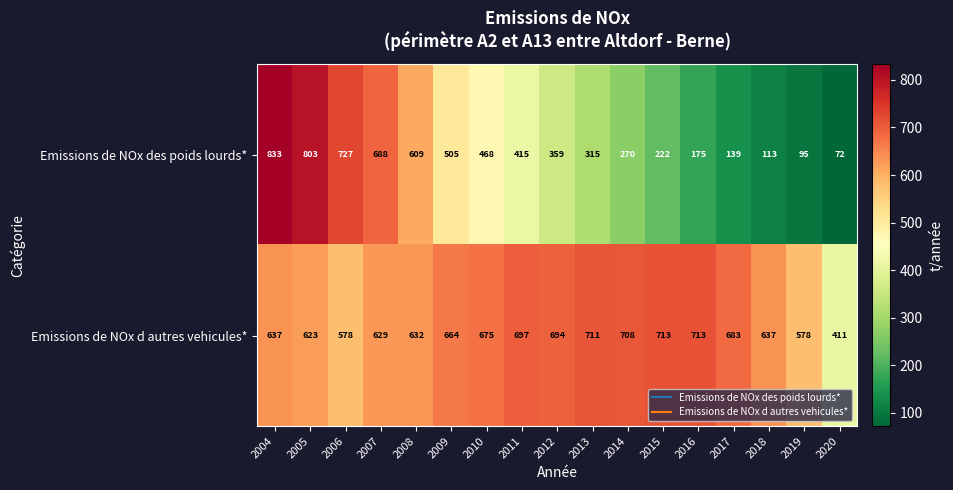

What is the sum of all Emissions de NOx des poids lourds* values?

6808